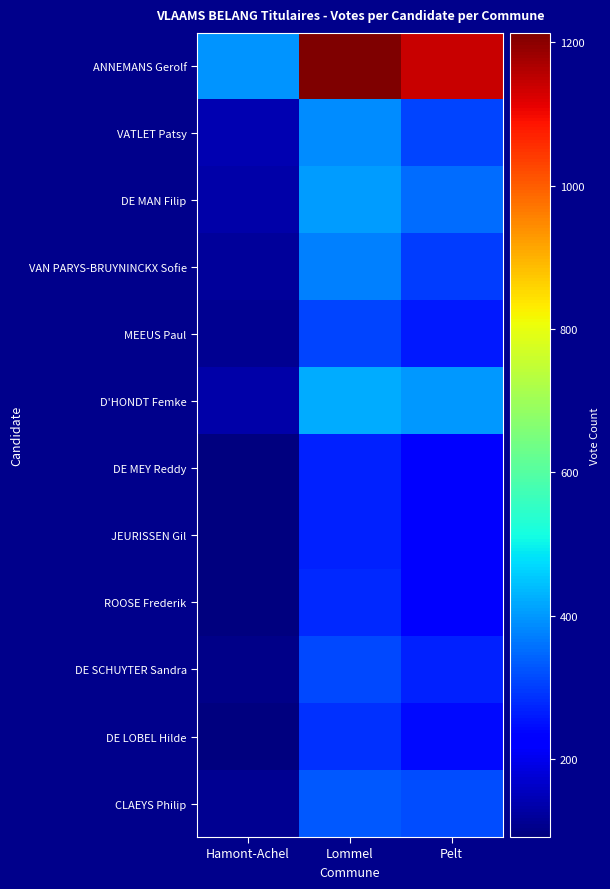

Reading left to right, what are all the values shown in this chart?

ANNEMANS Gerolf: Hamont-Achel=397	Lommel=1213	Pelt=1142
VATLET Patsy: Hamont-Achel=140	Lommel=389	Pelt=306
DE MAN Filip: Hamont-Achel=133	Lommel=405	Pelt=353
VAN PARYS-BRUYNINCKX Sofie: Hamont-Achel=121	Lommel=373	Pelt=300
MEEUS Paul: Hamont-Achel=110	Lommel=310	Pelt=259
D'HONDT Femke: Hamont-Achel=134	Lommel=422	Pelt=402
DE MEY Reddy: Hamont-Achel=92	Lommel=269	Pelt=231
JEURISSEN Gil: Hamont-Achel=91	Lommel=269	Pelt=234
ROOSE Frederik: Hamont-Achel=91	Lommel=276	Pelt=227
DE SCHUYTER Sandra: Hamont-Achel=104	Lommel=311	Pelt=270
DE LOBEL Hilde: Hamont-Achel=93	Lommel=287	Pelt=242
CLAEYS Philip: Hamont-Achel=110	Lommel=331	Pelt=318